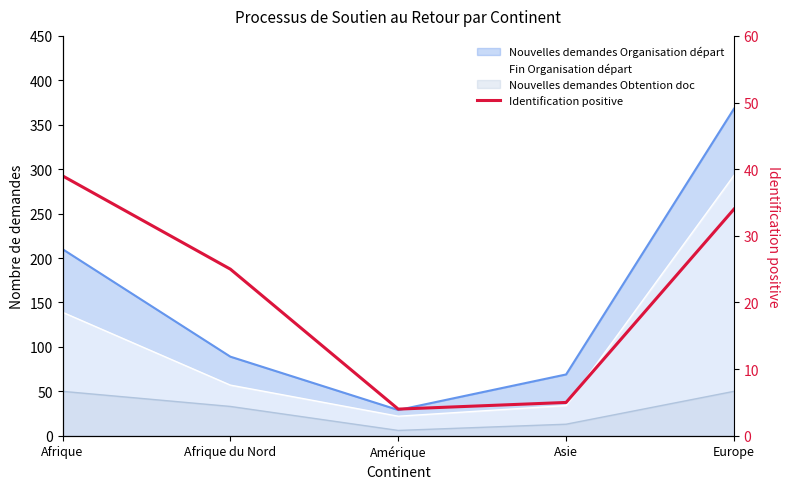

Which has a higher value, Asie or Europe?

Europe